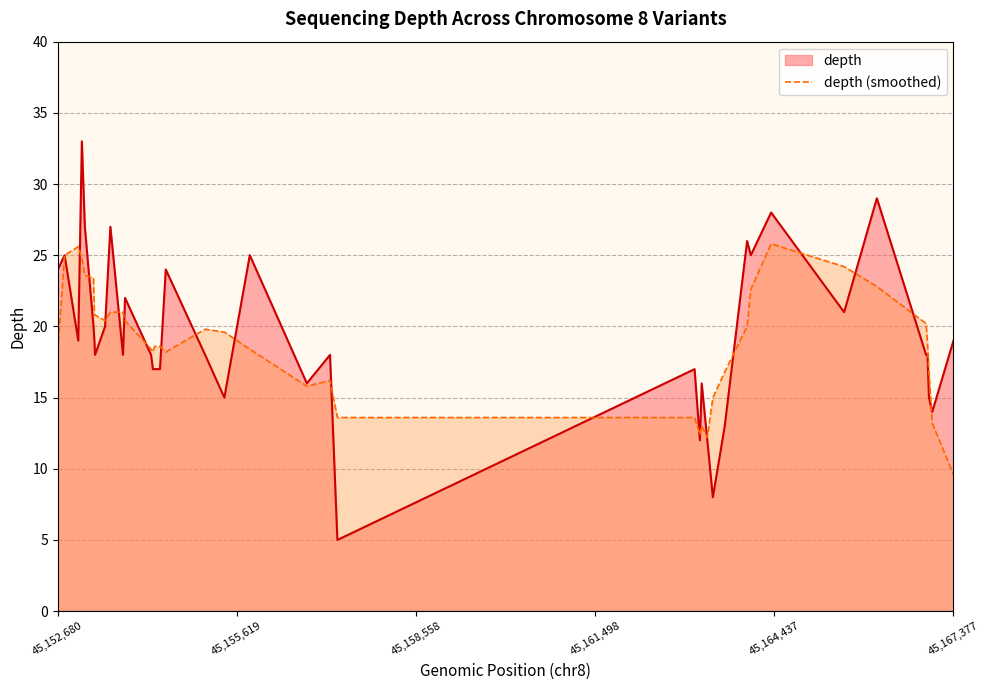

Rank the series by their maximum value, from lowest to highest.

depth (smoothed), depth